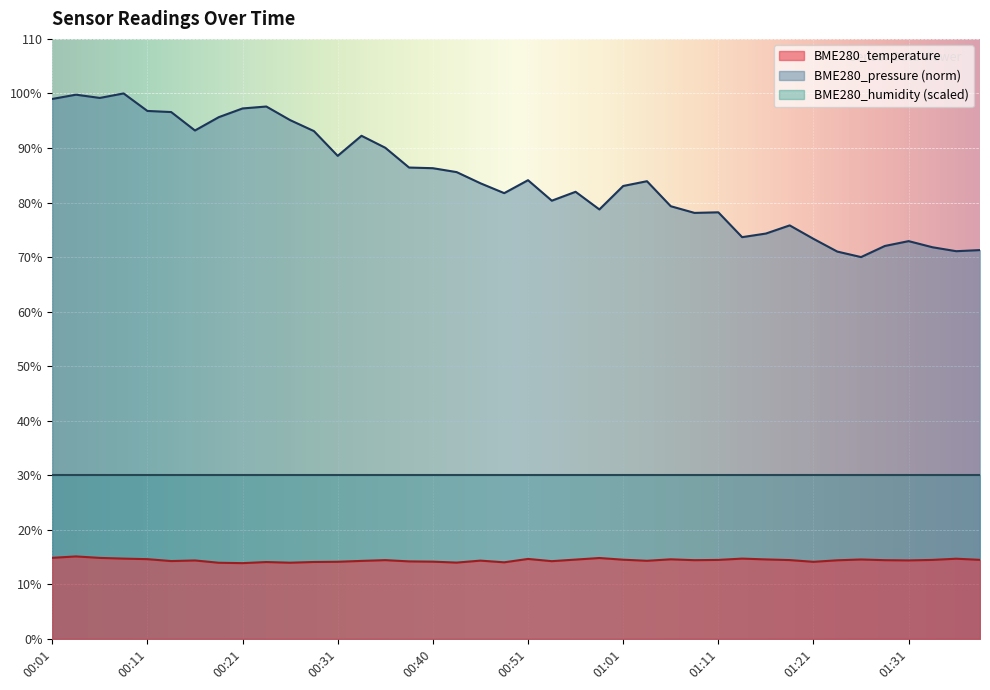

True or false: BME280_pressure has a value of 39.2 at 01:16.

False